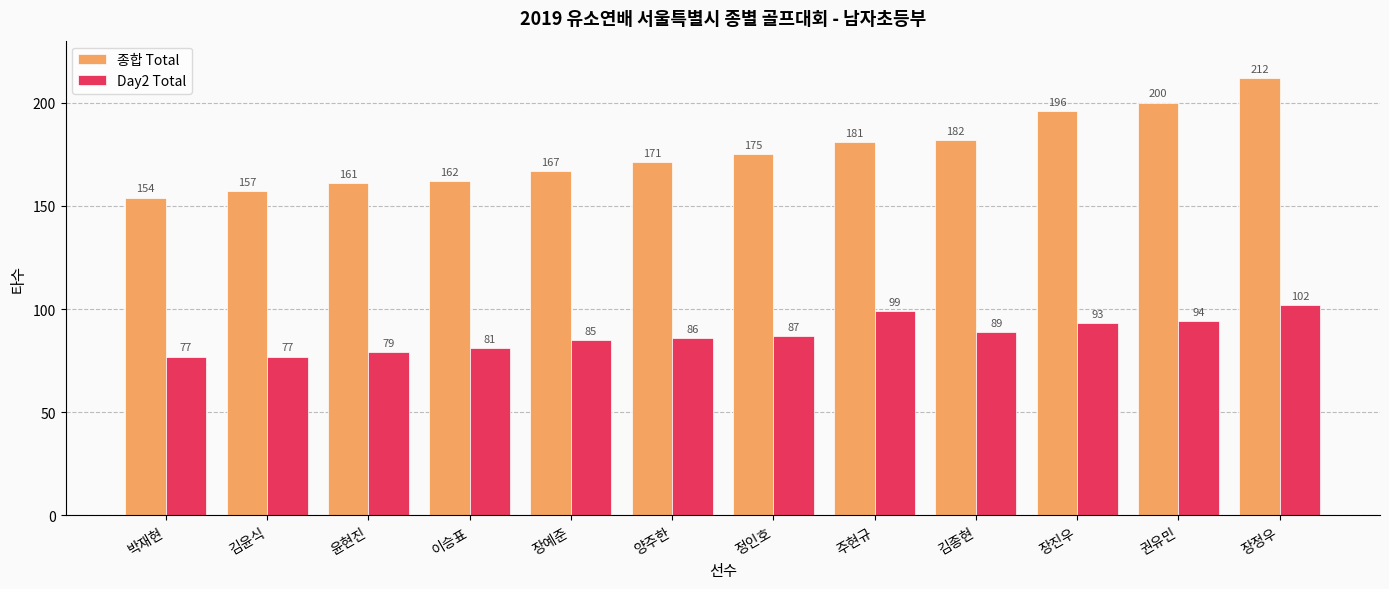

The Day2 Total series shows 56 at 김종현. True or false?

False